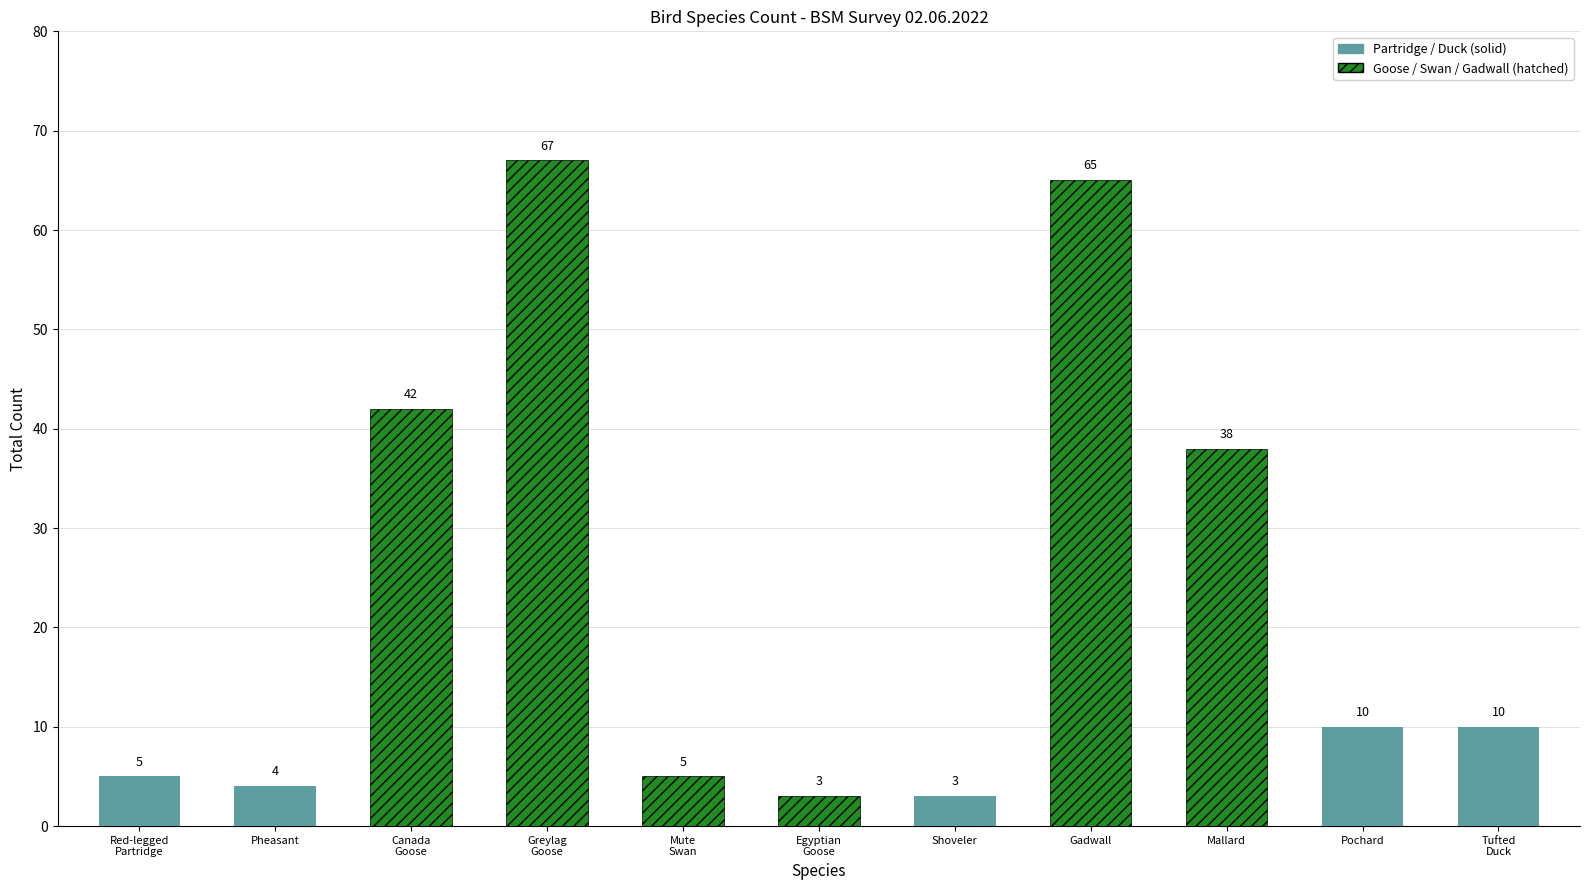

What is the difference between the second highest and second lowest values?

62